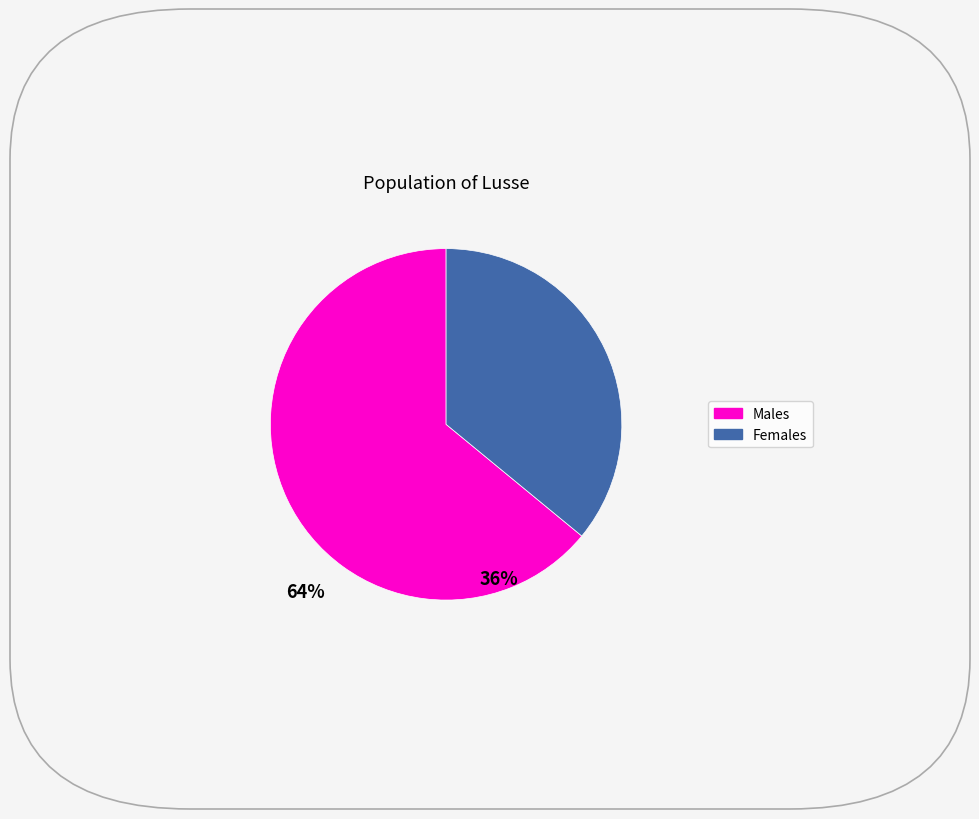

Count the number of slices in the pie.

2